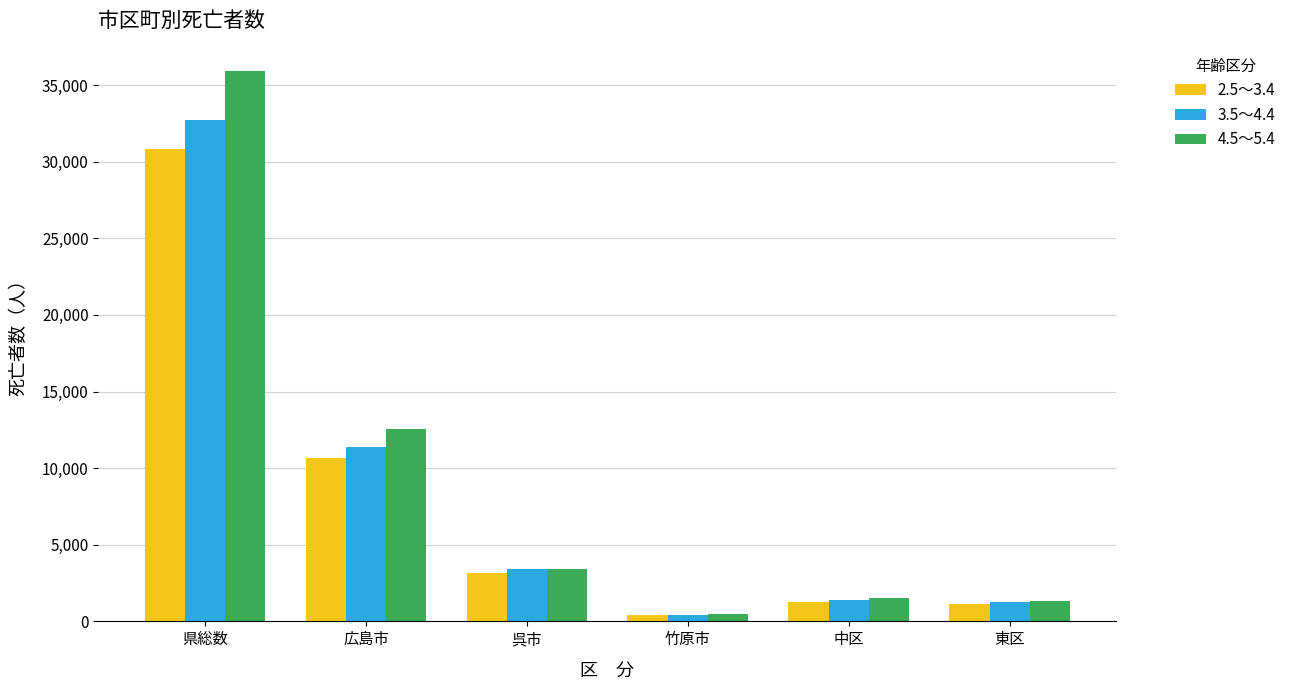

What is the sum of all 4.5～5.4 values?

55178